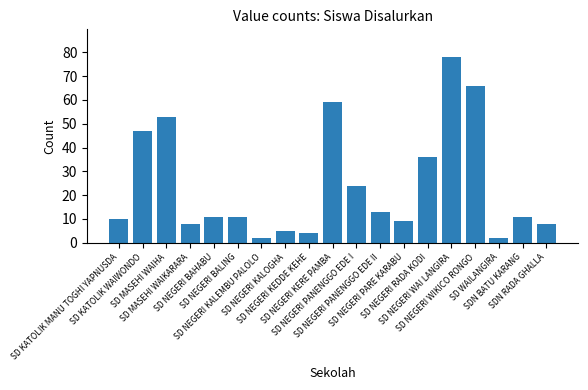

Is it true that the value at SD NEGERI PANENGGO EDE I is 13?

False